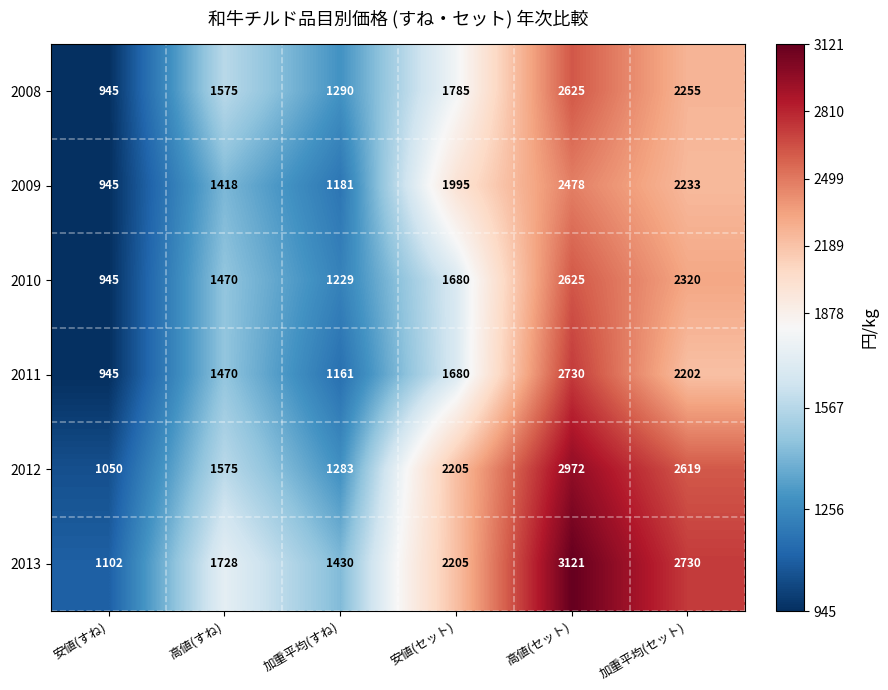

At which category does the chart reach its minimum across all series?

安値(すね)